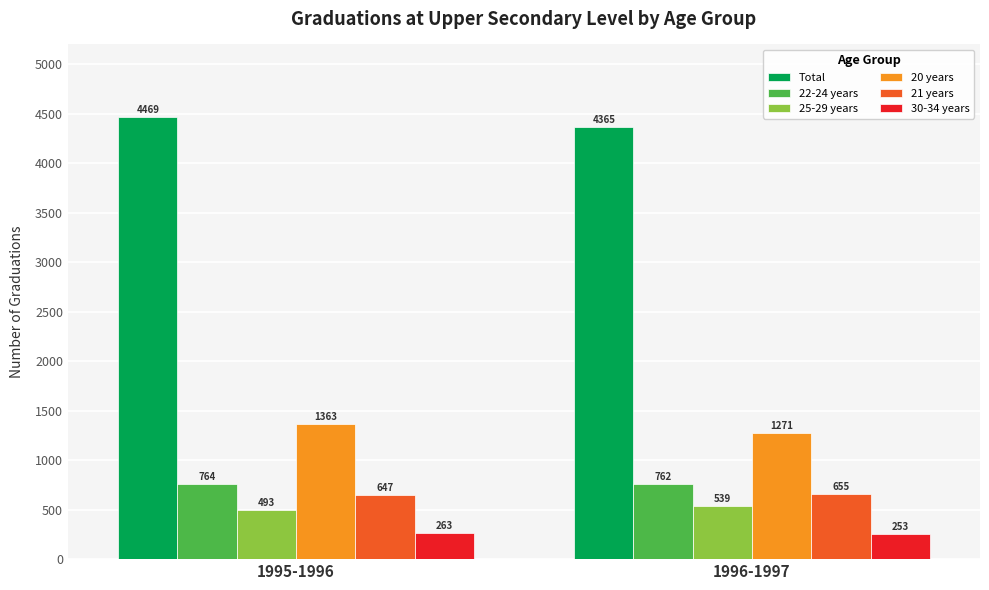

What are all the series names shown in the legend?

Total, 22-24 years, 25-29 years, 20 years, 21 years, 30-34 years